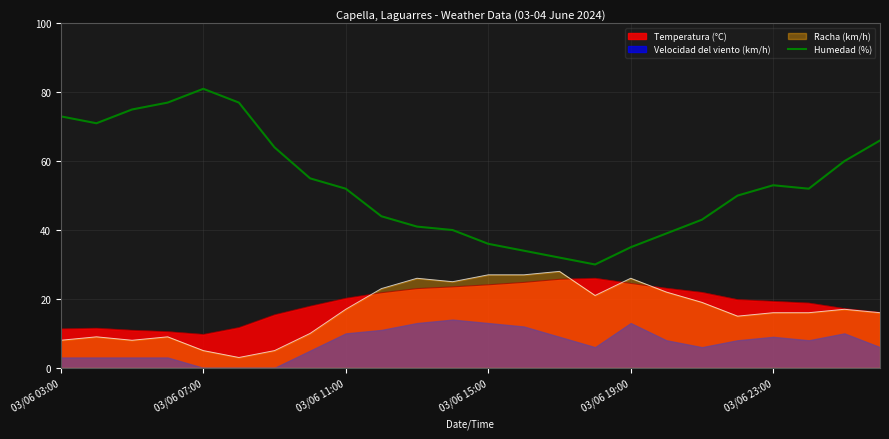

The Humedad (%) series shows 49.9 at 03/06 19:00. True or false?

False